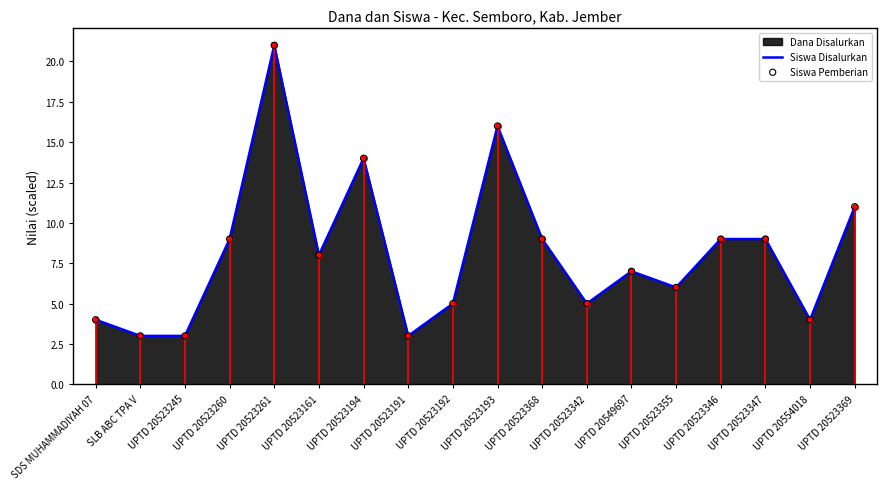

Which series contains the highest Y value?

Siswa Disalurkan